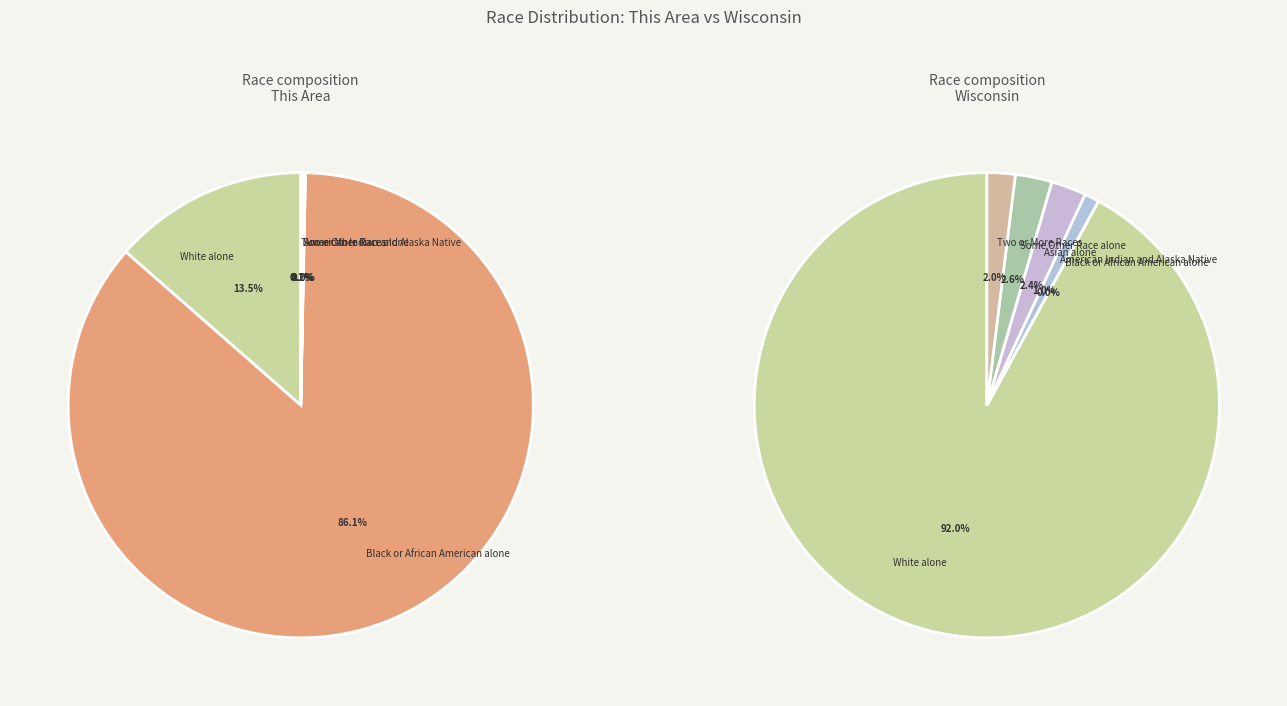

Is there any slice that represents more than half of the pie?

Yes